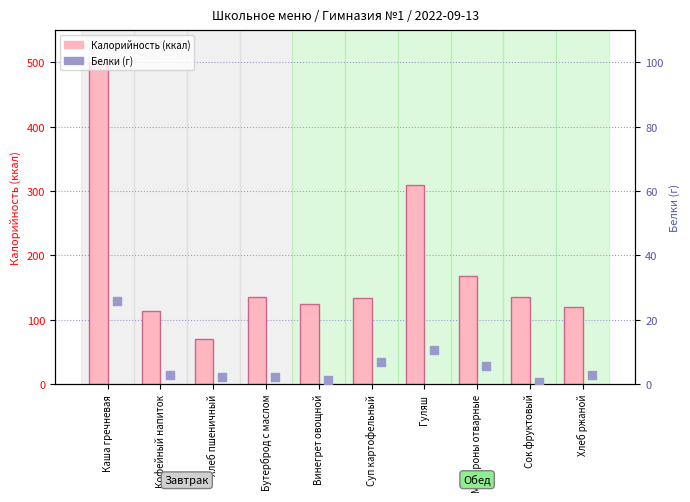

At how many categories does at least one series exceed 490?

1